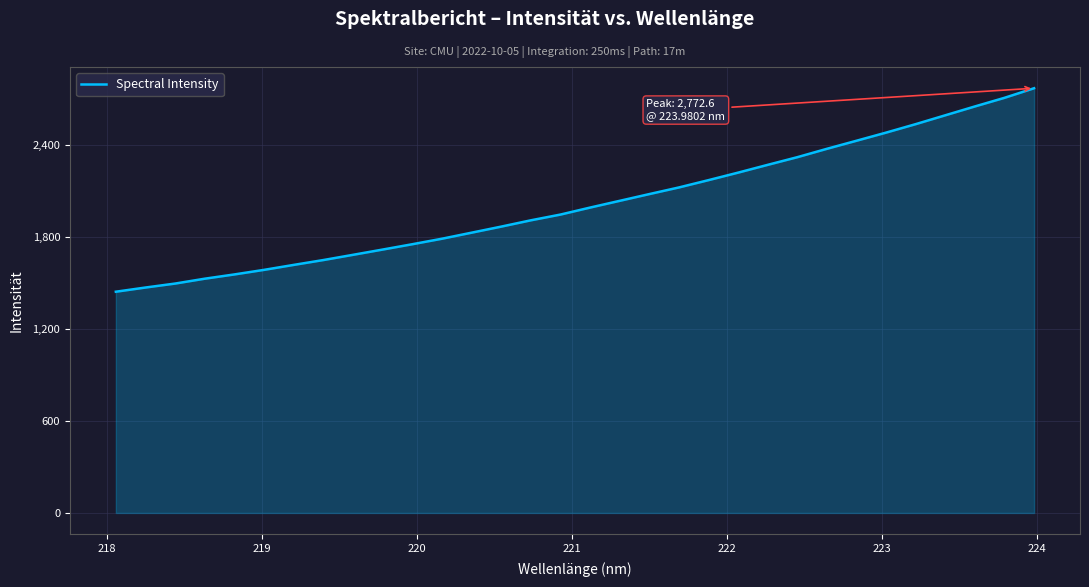

What is the maximum value shown in the chart?

2772.6